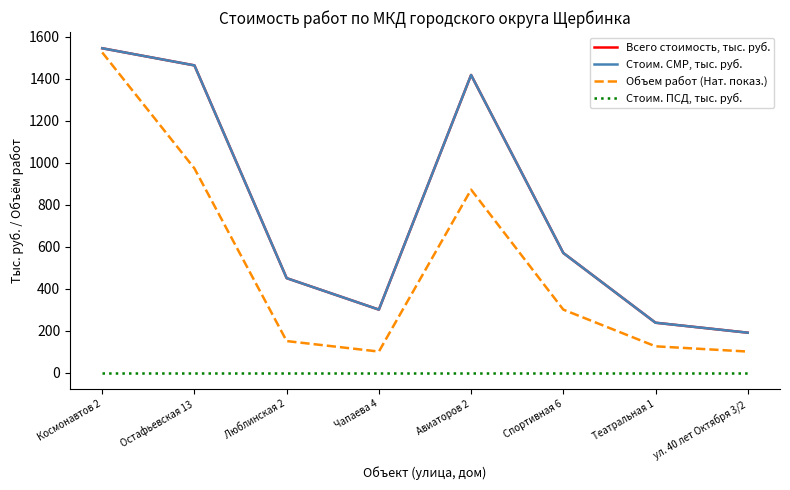

Is this an area chart (filled region under the line)?

No